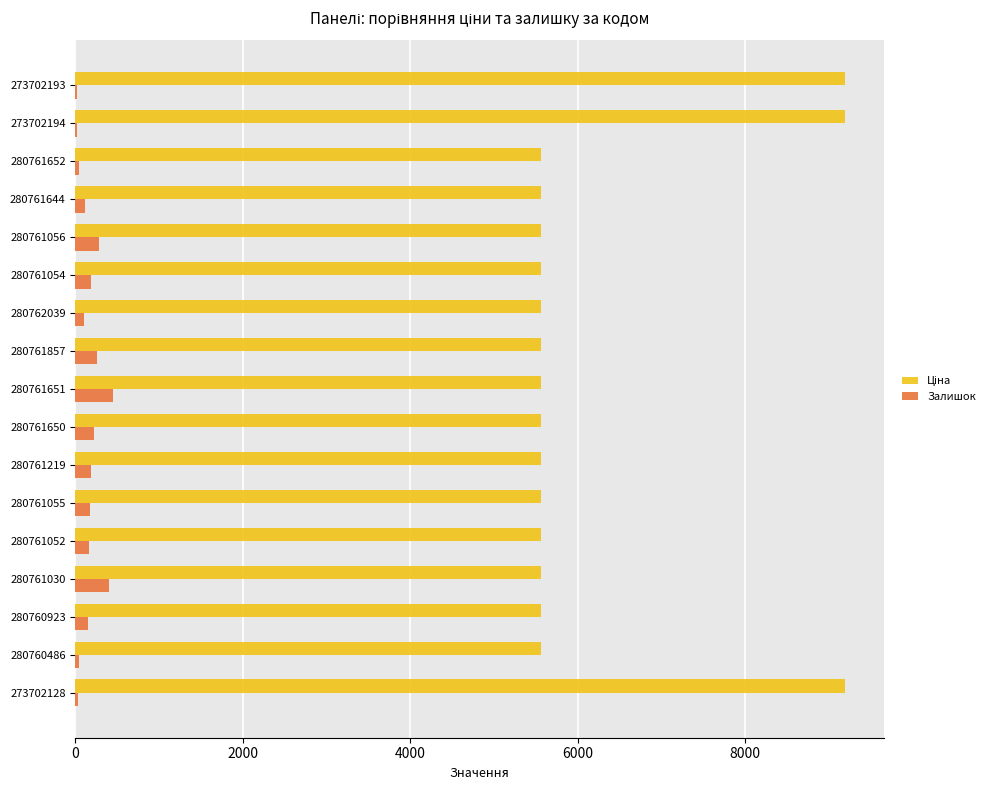

True or false: Залишок has a value of 191.0 at 280761054.

True